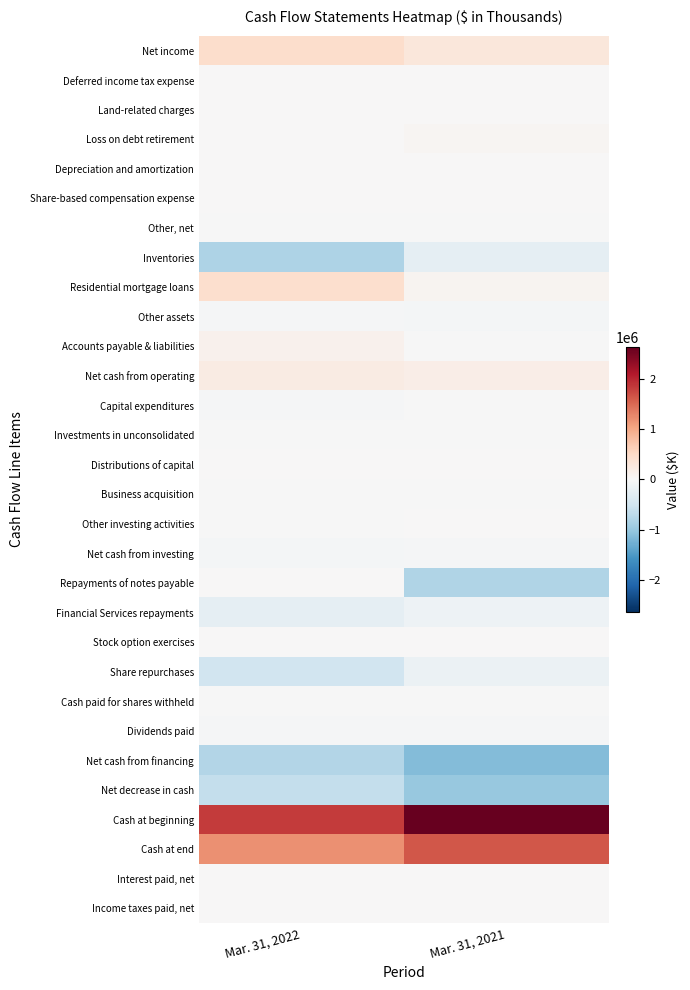

Reading left to right, what are all the values shown in this chart?

Net income: Mar. 31, 2022=454723	Mar. 31, 2021=304107
Deferred income tax expense: Mar. 31, 2022=13407	Mar. 31, 2021=11391
Land-related charges: Mar. 31, 2022=3510	Mar. 31, 2021=1368
Loss on debt retirement: Mar. 31, 2022=0	Mar. 31, 2021=61469
Depreciation and amortization: Mar. 31, 2022=16181	Mar. 31, 2021=17142
Share-based compensation expense: Mar. 31, 2022=16615	Mar. 31, 2021=11630
Other, net: Mar. 31, 2022=-1173	Mar. 31, 2021=-687
Inventories: Mar. 31, 2022=-814768	Mar. 31, 2021=-243947
Residential mortgage loans: Mar. 31, 2022=436865	Mar. 31, 2021=69930
Other assets: Mar. 31, 2022=-35344	Mar. 31, 2021=-54303
Accounts payable & liabilities: Mar. 31, 2022=117650	Mar. 31, 2021=-1352
Net cash from operating: Mar. 31, 2022=207666	Mar. 31, 2021=176748
Capital expenditures: Mar. 31, 2022=-30686	Mar. 31, 2021=-14752
Investments in unconsolidated: Mar. 31, 2022=-6681	Mar. 31, 2021=-8169
Distributions of capital: Mar. 31, 2022=0	Mar. 31, 2021=5000
Business acquisition: Mar. 31, 2022=-10400	Mar. 31, 2021=-10400
Other investing activities: Mar. 31, 2022=-199	Mar. 31, 2021=698
Net cash from investing: Mar. 31, 2022=-47966	Mar. 31, 2021=-27623
Repayments of notes payable: Mar. 31, 2022=0	Mar. 31, 2021=-794435
Financial Services repayments: Mar. 31, 2022=-229985	Mar. 31, 2021=-141002
Stock option exercises: Mar. 31, 2022=0	Mar. 31, 2021=11
Share repurchases: Mar. 31, 2022=-500000	Mar. 31, 2021=-153703
Cash paid for shares withheld: Mar. 31, 2022=-13614	Mar. 31, 2021=-10566
Dividends paid: Mar. 31, 2022=-37796	Mar. 31, 2021=-37611
Net cash from financing: Mar. 31, 2022=-781395	Mar. 31, 2021=-1137306
Net decrease in cash: Mar. 31, 2022=-621695	Mar. 31, 2021=-988181
Cash at beginning: Mar. 31, 2022=1833565	Mar. 31, 2021=2632235
Cash at end: Mar. 31, 2022=1211870	Mar. 31, 2021=1644054
Interest paid, net: Mar. 31, 2022=5157	Mar. 31, 2021=17368
Income taxes paid, net: Mar. 31, 2022=1915	Mar. 31, 2021=15574